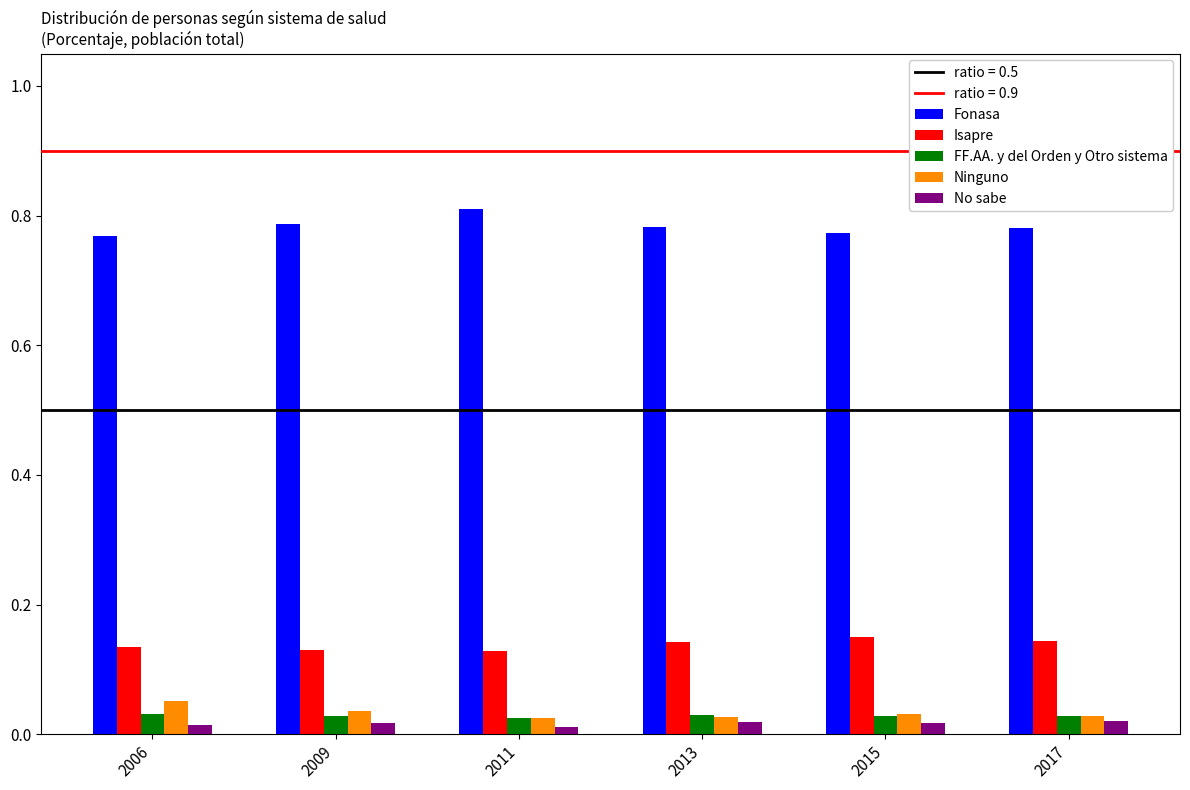

At how many categories does at least one series exceed 1?

6